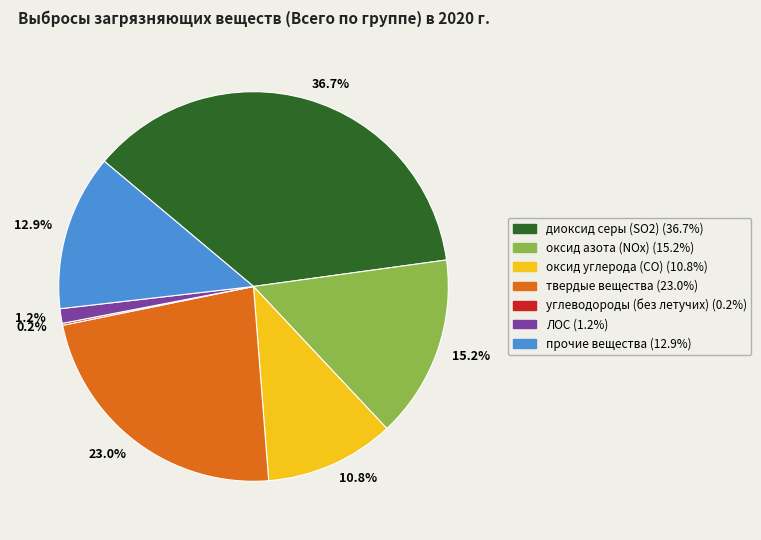

What percentage is the твердые вещества slice, to the nearest percent?

23%